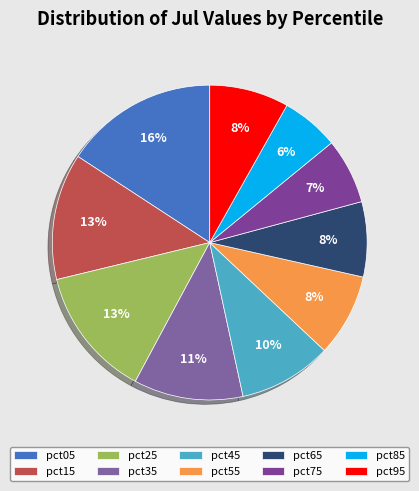

Which category has the biggest portion of the pie?

pct05